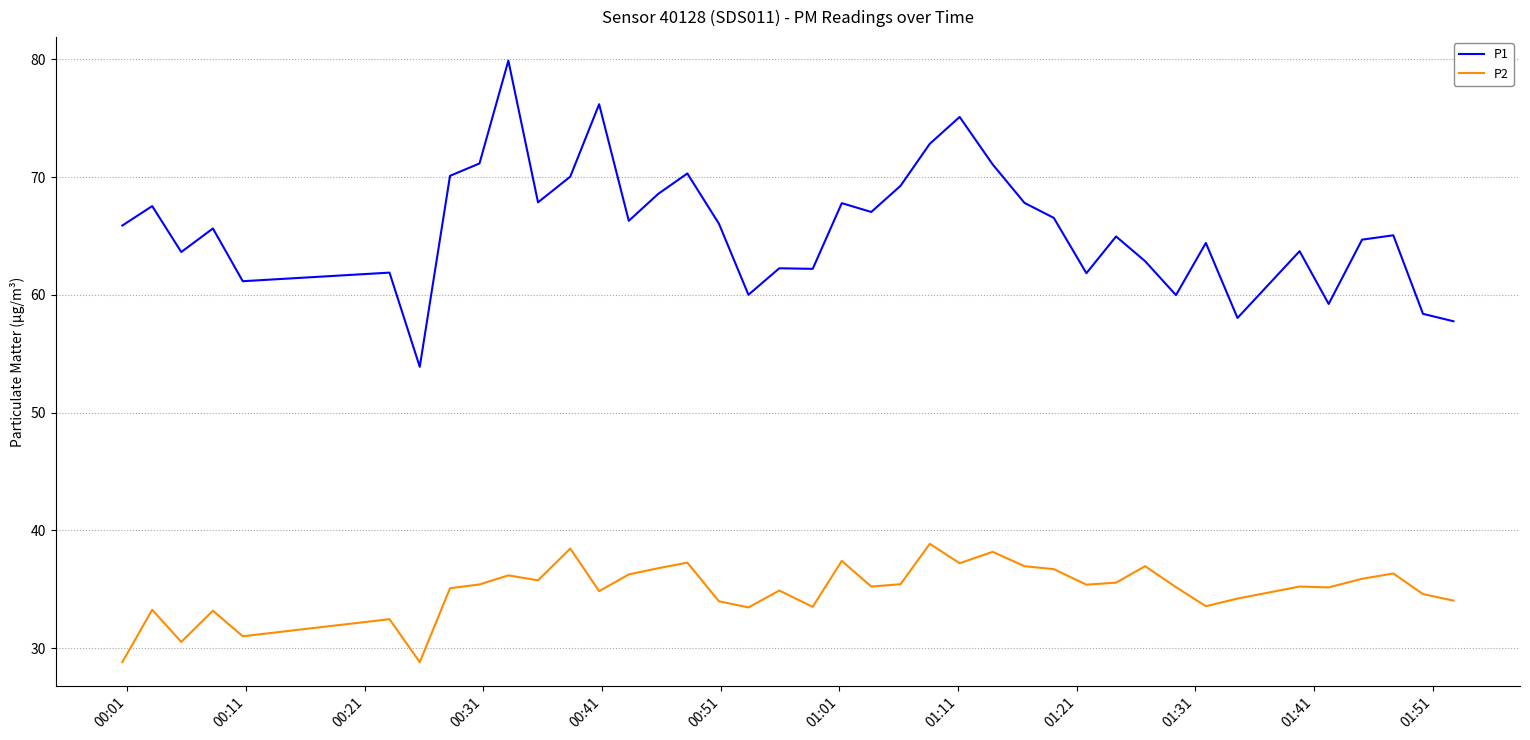

Which series has the widest spread of values?

P1